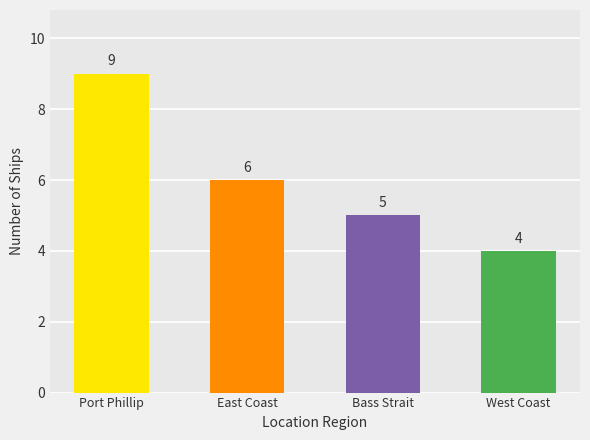

How many values are between 5 and 9?

3